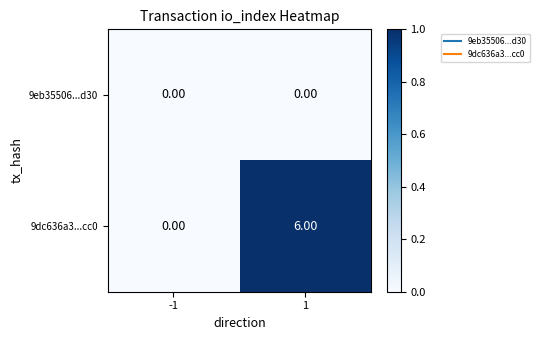

Which series changed the most between -1 and 1?

9dc636a3...cc0